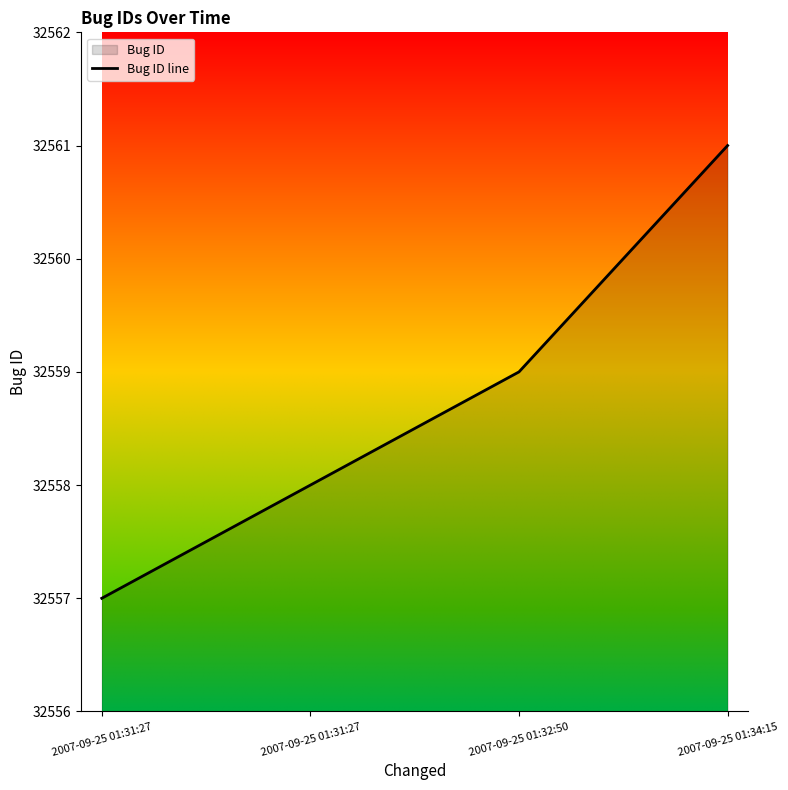

What is the difference between the maximum and minimum values?

4